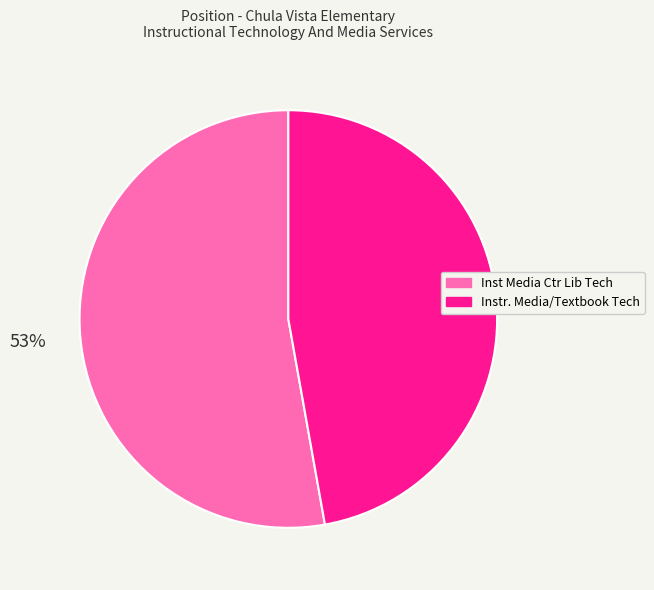

Combined, do Inst Media Ctr Lib Tech and Instr. Media/Textbook Tech account for over 50%?

Yes